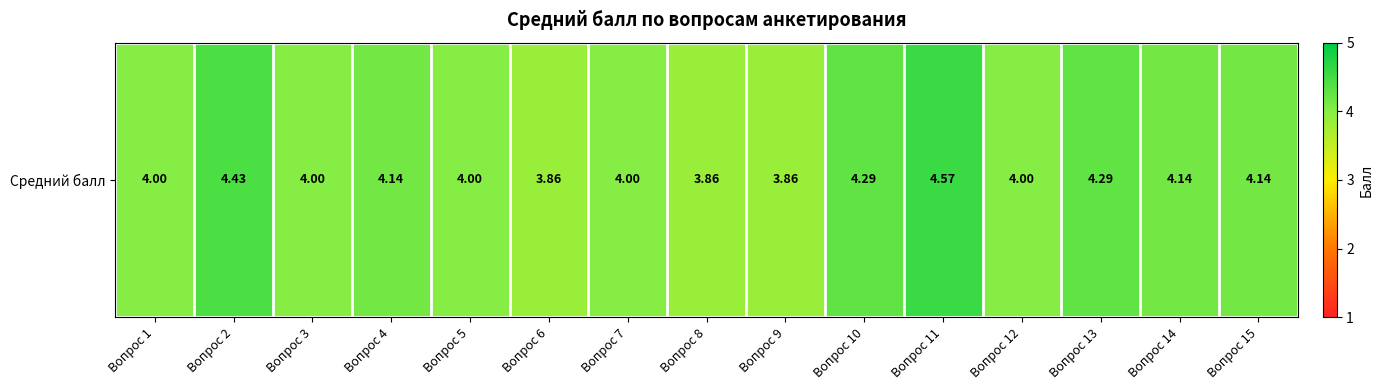

At which category does the chart reach its minimum across all series?

Вопрос 6